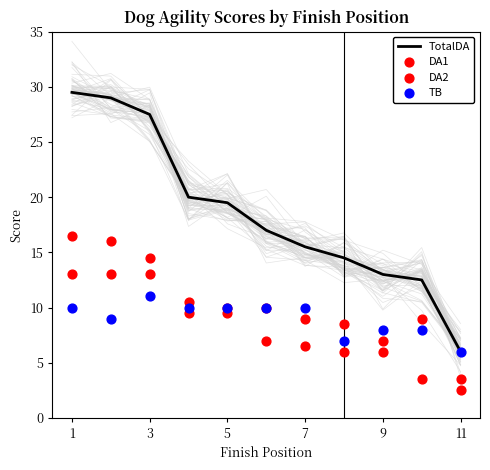

What are all the series names shown in the legend?

TotalDA, DA1, DA2, TB